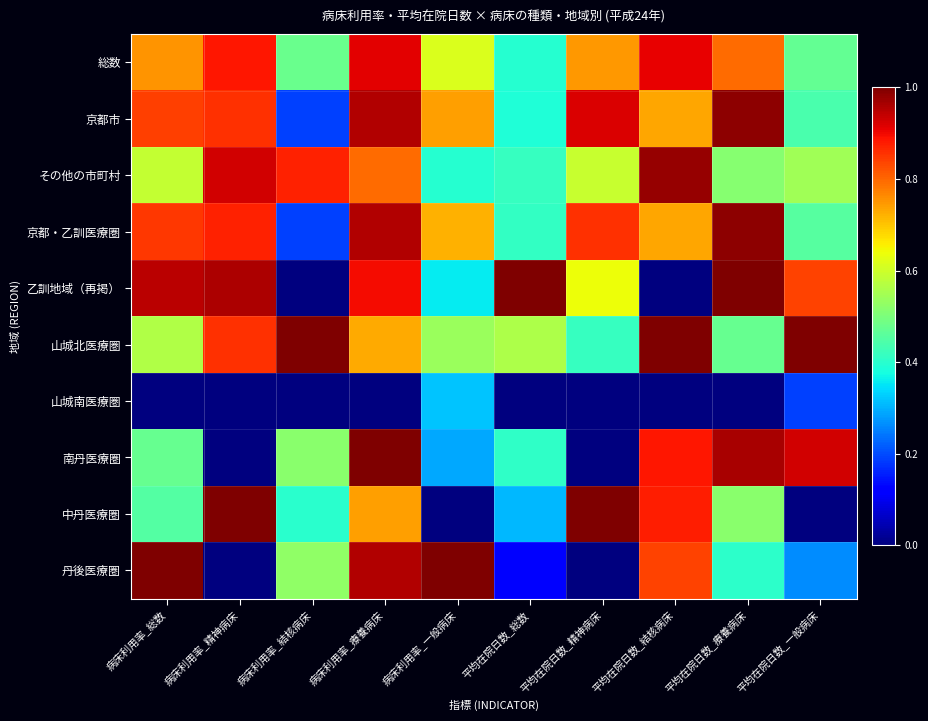

Reading left to right, what are all the values shown in this chart?

総数: 病床利用率_総数=0.8	病床利用率_精神病床=0.9	病床利用率_結核病床=0.5	病床利用率_療養病床=0.9	病床利用率_一般病床=0.6	平均在院日数_総数=0.4	平均在院日数_精神病床=0.7	平均在院日数_結核病床=0.9	平均在院日数_療養病床=0.8	平均在院日数_一般病床=0.5
京都市: 病床利用率_総数=0.8	病床利用率_精神病床=0.9	病床利用率_結核病床=0.2	病床利用率_療養病床=1.0	病床利用率_一般病床=0.7	平均在院日数_総数=0.4	平均在院日数_精神病床=0.9	平均在院日数_結核病床=0.7	平均在院日数_療養病床=1.0	平均在院日数_一般病床=0.4
その他の市町村: 病床利用率_総数=0.6	病床利用率_精神病床=0.9	病床利用率_結核病床=0.9	病床利用率_療養病床=0.8	病床利用率_一般病床=0.4	平均在院日数_総数=0.4	平均在院日数_精神病床=0.6	平均在院日数_結核病床=1.0	平均在院日数_療養病床=0.5	平均在院日数_一般病床=0.5
京都・乙訓医療圏: 病床利用率_総数=0.8	病床利用率_精神病床=0.9	病床利用率_結核病床=0.2	病床利用率_療養病床=1.0	病床利用率_一般病床=0.7	平均在院日数_総数=0.4	平均在院日数_精神病床=0.9	平均在院日数_結核病床=0.7	平均在院日数_療養病床=1.0	平均在院日数_一般病床=0.5
乙訓地域（再掲）: 病床利用率_総数=0.9	病床利用率_精神病床=1.0	病床利用率_結核病床=0.0	病床利用率_療養病床=0.9	病床利用率_一般病床=0.4	平均在院日数_総数=1.0	平均在院日数_精神病床=0.6	平均在院日数_結核病床=0.0	平均在院日数_療養病床=1.0	平均在院日数_一般病床=0.8
山城北医療圏: 病床利用率_総数=0.6	病床利用率_精神病床=0.9	病床利用率_結核病床=1.0	病床利用率_療養病床=0.7	病床利用率_一般病床=0.5	平均在院日数_総数=0.6	平均在院日数_精神病床=0.4	平均在院日数_結核病床=1.0	平均在院日数_療養病床=0.5	平均在院日数_一般病床=1.0
山城南医療圏: 病床利用率_総数=0.0	病床利用率_精神病床=0.0	病床利用率_結核病床=0.0	病床利用率_療養病床=0.0	病床利用率_一般病床=0.3	平均在院日数_総数=0.0	平均在院日数_精神病床=0.0	平均在院日数_結核病床=0.0	平均在院日数_療養病床=0.0	平均在院日数_一般病床=0.2
南丹医療圏: 病床利用率_総数=0.5	病床利用率_精神病床=0.0	病床利用率_結核病床=0.5	病床利用率_療養病床=1.0	病床利用率_一般病床=0.3	平均在院日数_総数=0.4	平均在院日数_精神病床=0.0	平均在院日数_結核病床=0.9	平均在院日数_療養病床=1.0	平均在院日数_一般病床=0.9
中丹医療圏: 病床利用率_総数=0.5	病床利用率_精神病床=1.0	病床利用率_結核病床=0.4	病床利用率_療養病床=0.7	病床利用率_一般病床=0.0	平均在院日数_総数=0.3	平均在院日数_精神病床=1.0	平均在院日数_結核病床=0.9	平均在院日数_療養病床=0.5	平均在院日数_一般病床=0.0
丹後医療圏: 病床利用率_総数=1.0	病床利用率_精神病床=0.0	病床利用率_結核病床=0.5	病床利用率_療養病床=1.0	病床利用率_一般病床=1.0	平均在院日数_総数=0.1	平均在院日数_精神病床=0.0	平均在院日数_結核病床=0.8	平均在院日数_療養病床=0.4	平均在院日数_一般病床=0.3